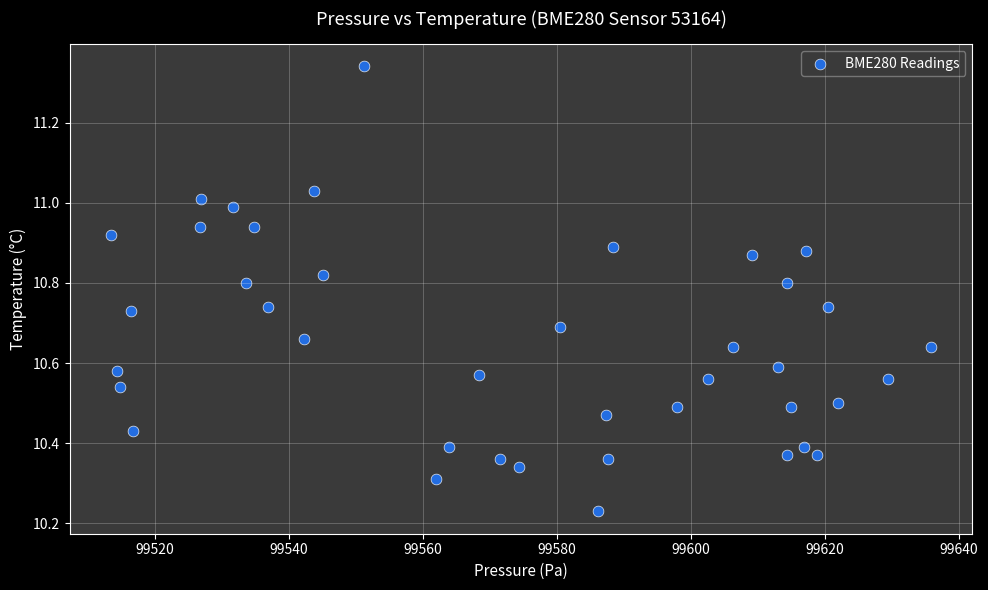

What is the range of Y values (max minus min)?

1.1